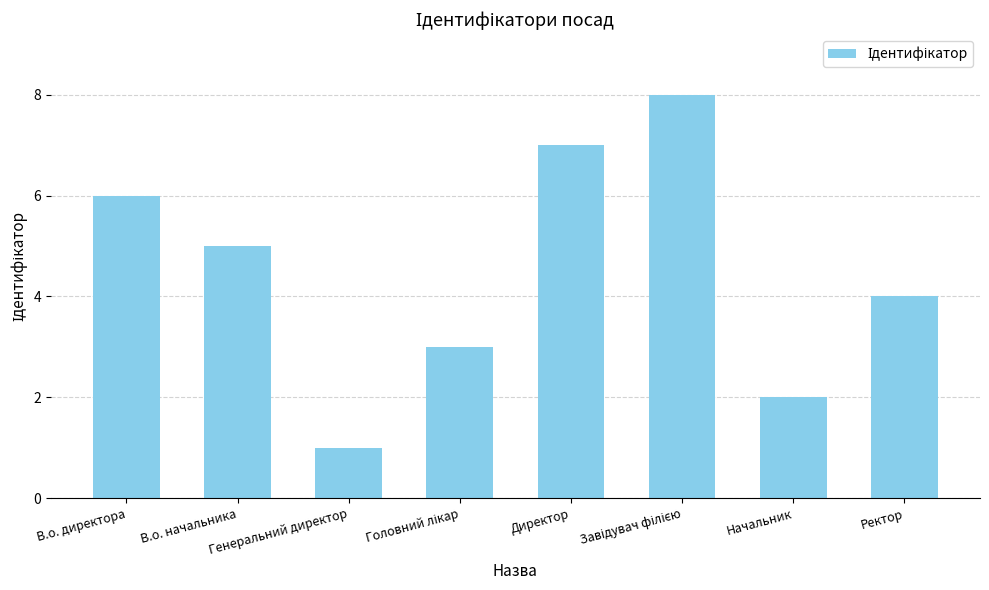

Count the number of data series in this chart.

1